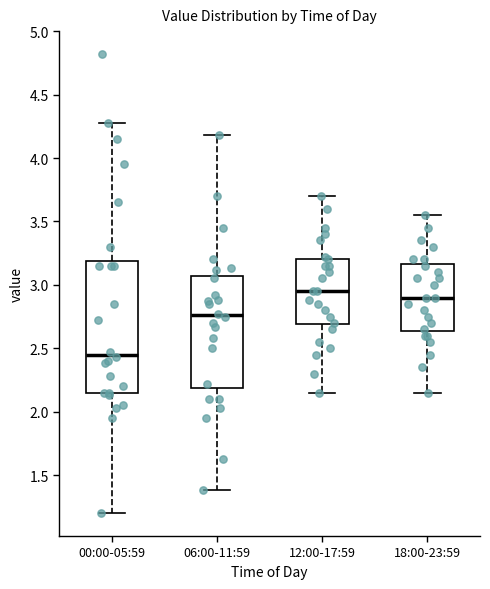

Which box has the lowest median line?

00:00-05:59